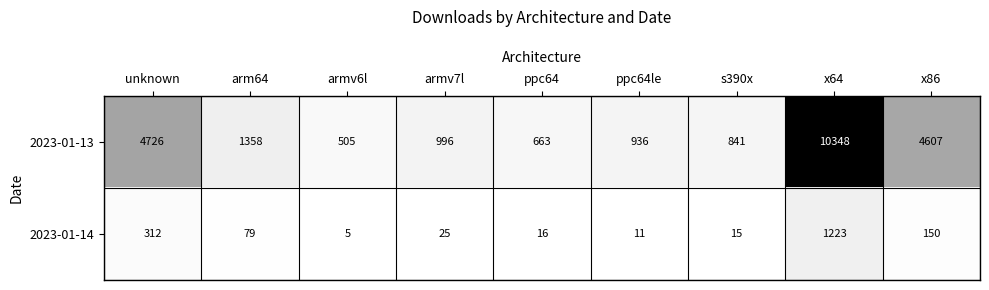

Which category has the lowest value in the 2023-01-14 series?

armv6l